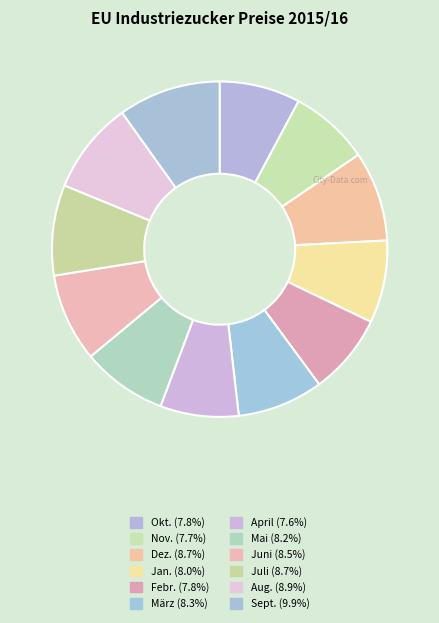

How many segments does this pie chart have?

12